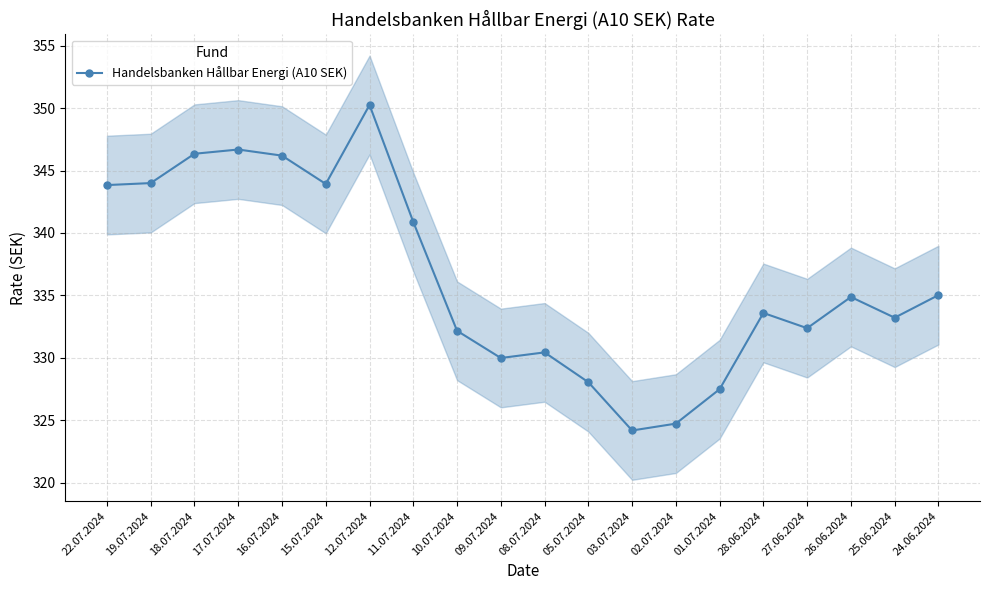

What is the difference between the second highest and minimum values?

22.5